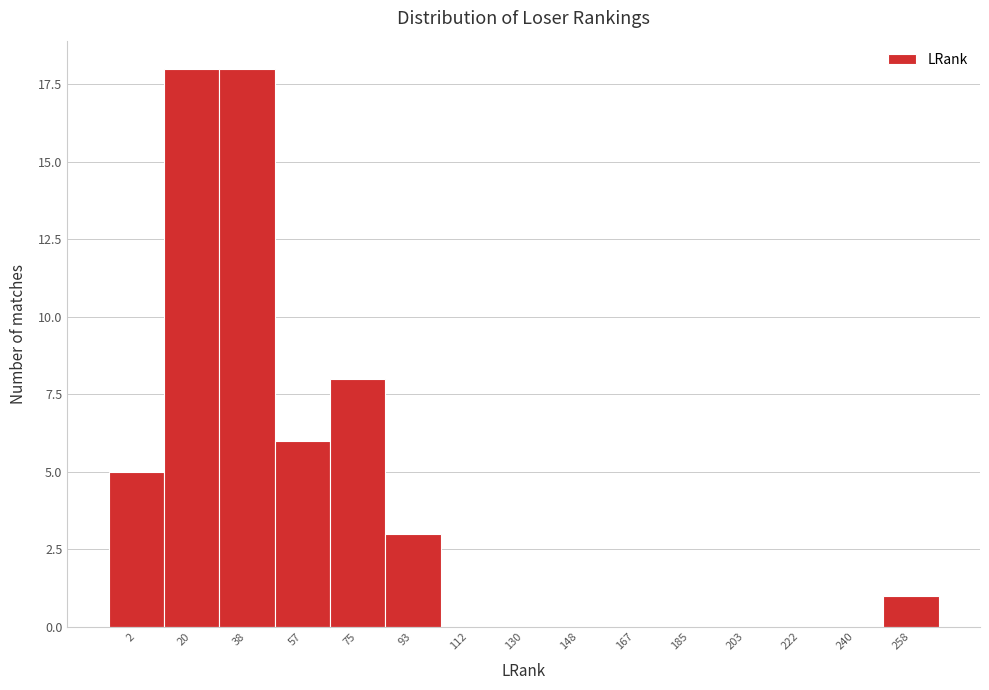

Reading left to right, extract all data points from this chart.

2=5	20=18	38=18	57=6	75=8	93=3	112=0	130=0	148=0	167=0	185=0	203=0	222=0	240=0	258=1